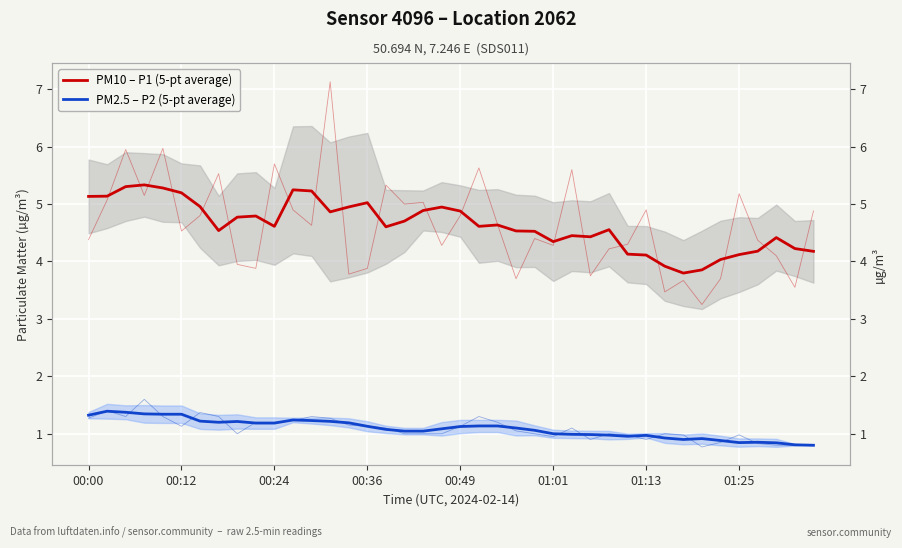

Is the value of PM10 – P1 (5-pt average) at 26 greater than the value of PM2.5 – P2 (5-pt average) at 18?

Yes